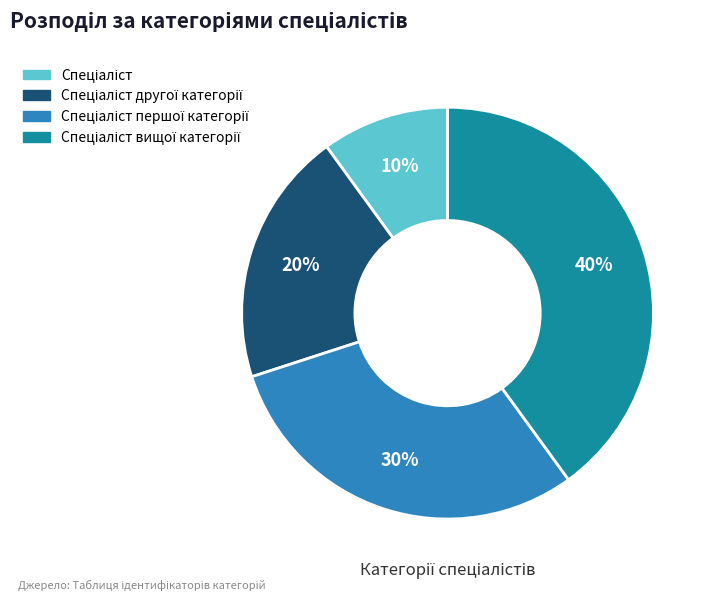

To the nearest percent, what is the difference between the largest and smallest slice percentages?

30%